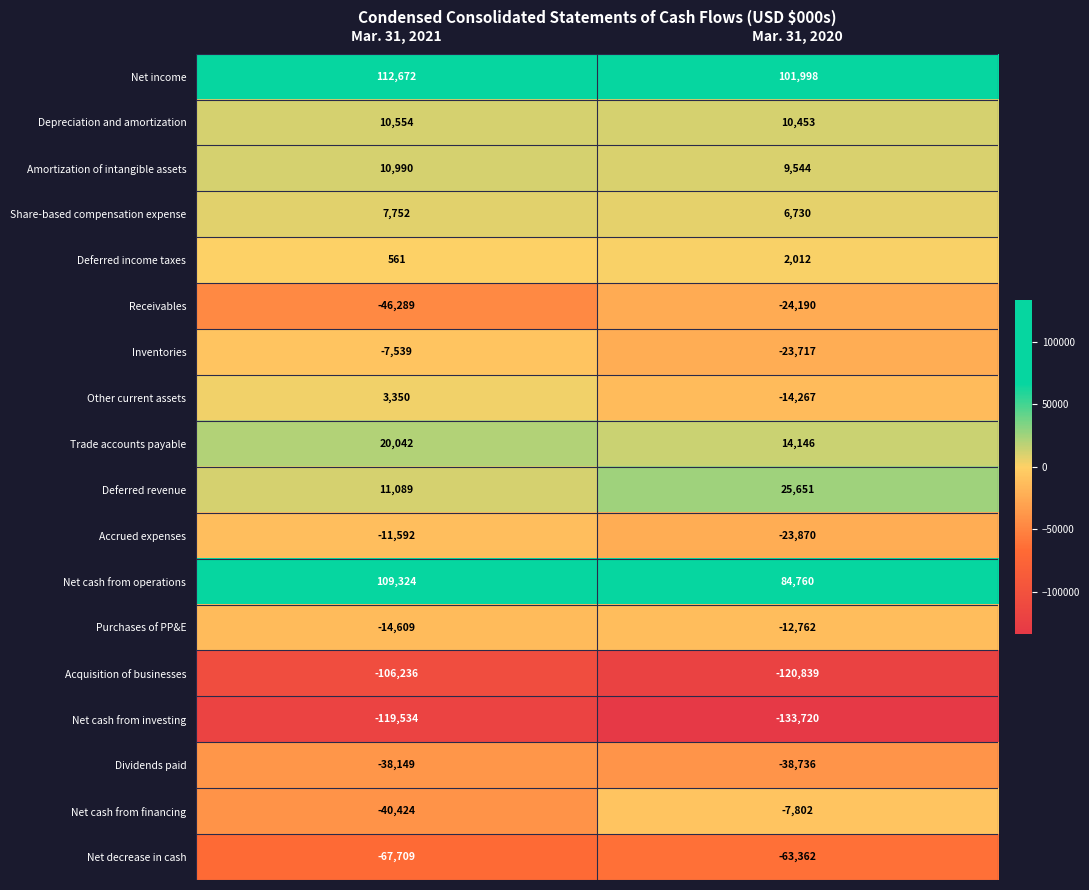

At which category does the chart reach its peak across all series?

Mar. 31, 2021